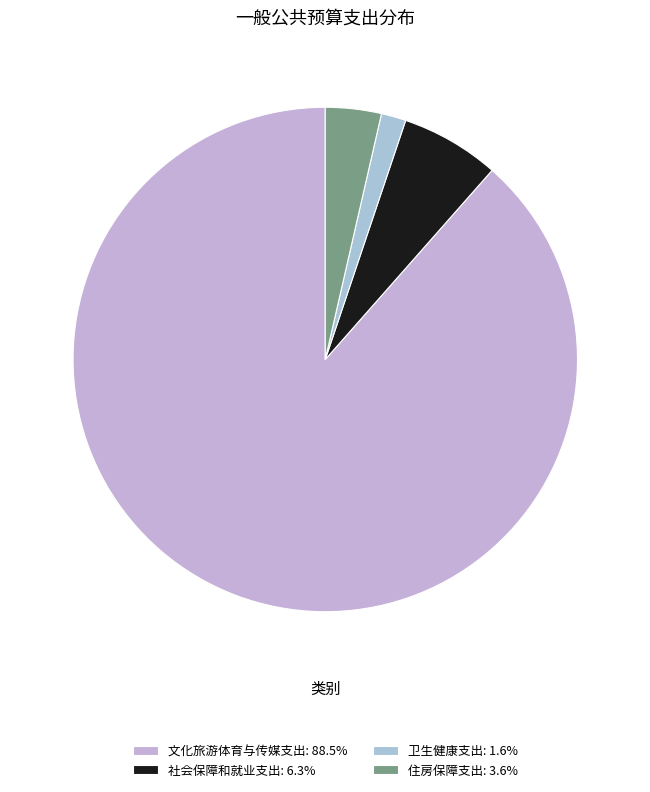

Is it true that 卫生健康支出 is 10% of the pie?

False